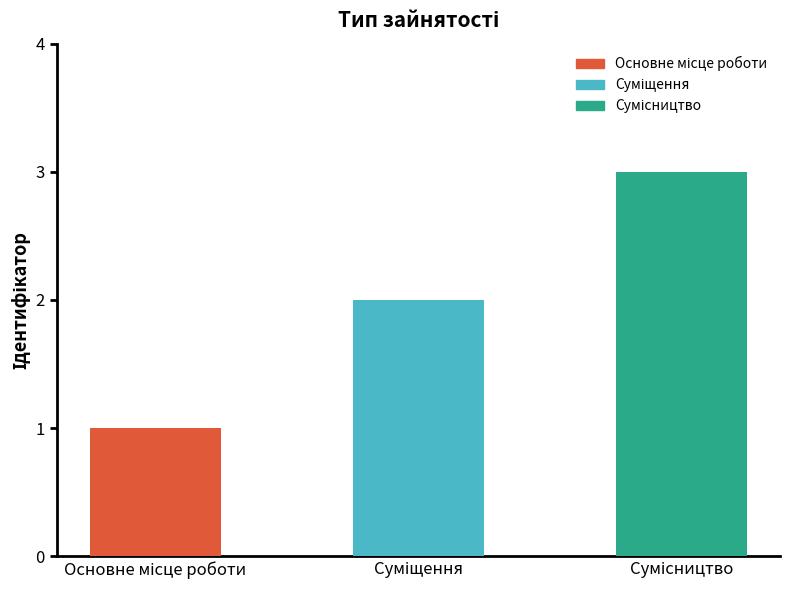

Reading right to left, what are all the values shown in this chart?

3	2	1